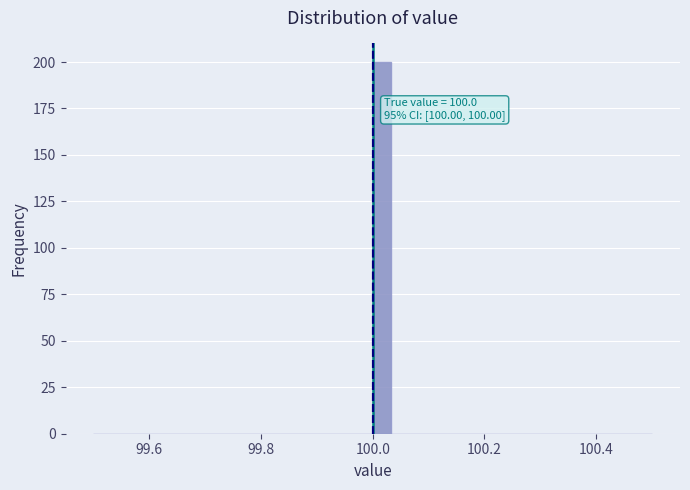

Read against the x-axis, roughly where is the centre of the tallest bar?

100.02